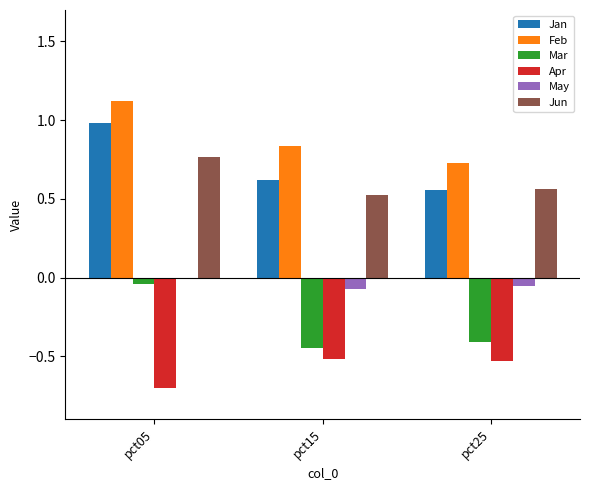

At which category is the sum across all series the highest?

pct05